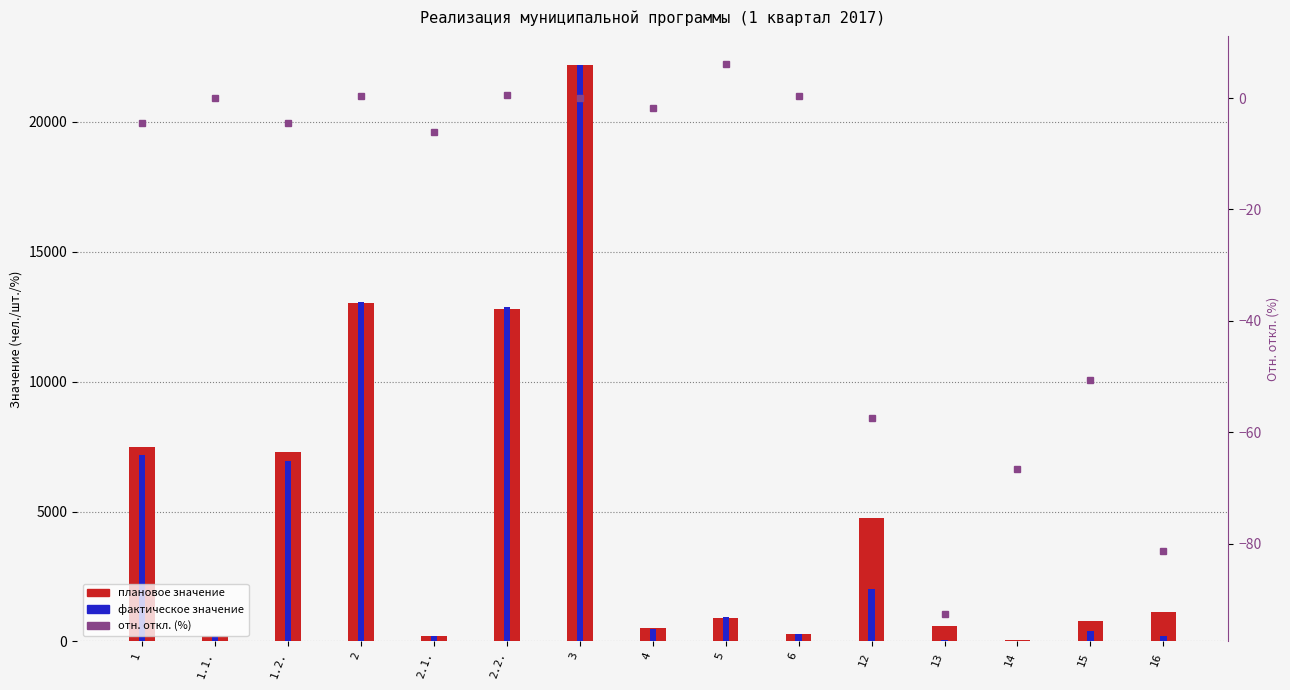

Reading left to right, extract all data points from this chart.

плановое значение: 7494.0	215.0	7279.0	13015.0	215.0	12800.0	22168.0	500.0	897.0	295.0	4742.0	610.0	39.0	780.0	1119.0
фактическое значение: 7161.0	215.0	6946.0	13061.0	202.0	12859.0	22168.0	491.0	952.0	296.0	2022.0	45.0	13.0	385.0	210.0
отн. откл. (%): -4.4	0.0	-4.6	0.3	-6.0	0.5	0.0	-1.8	6.1	0.3	-57.4	-92.6	-66.7	-50.6	-81.2